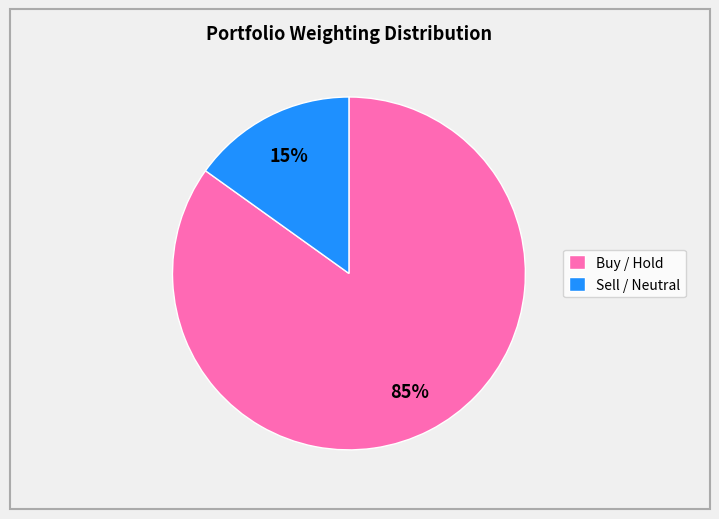

Which slice is the smallest?

Sell / Neutral